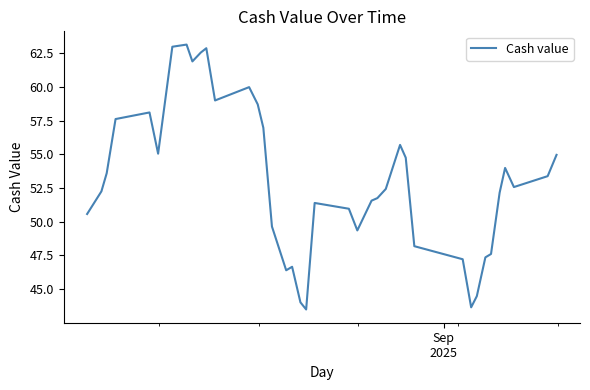

Count the number of data series in this chart.

1